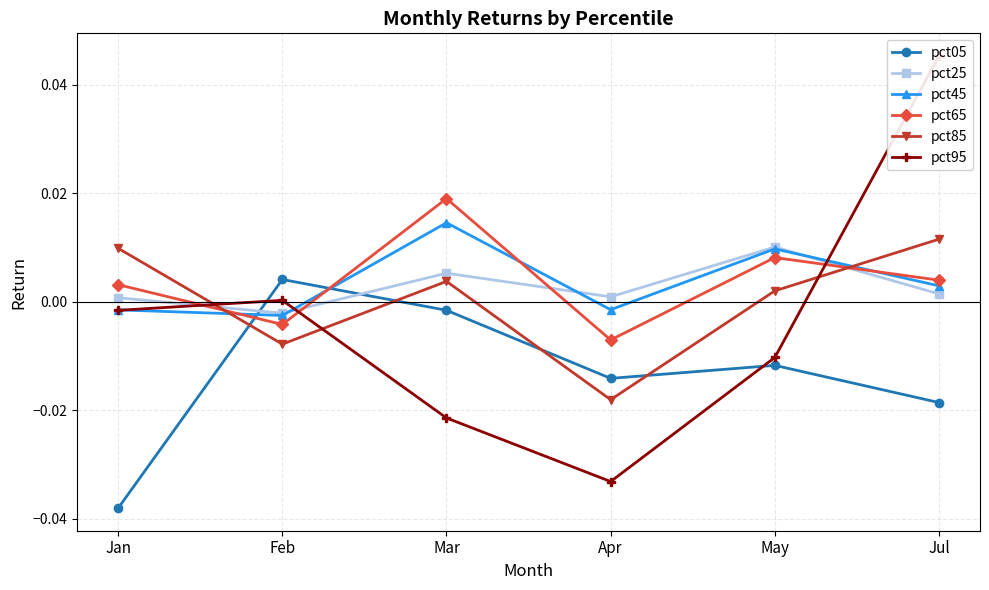

At which category does pct95 reach its first local peak?

Feb